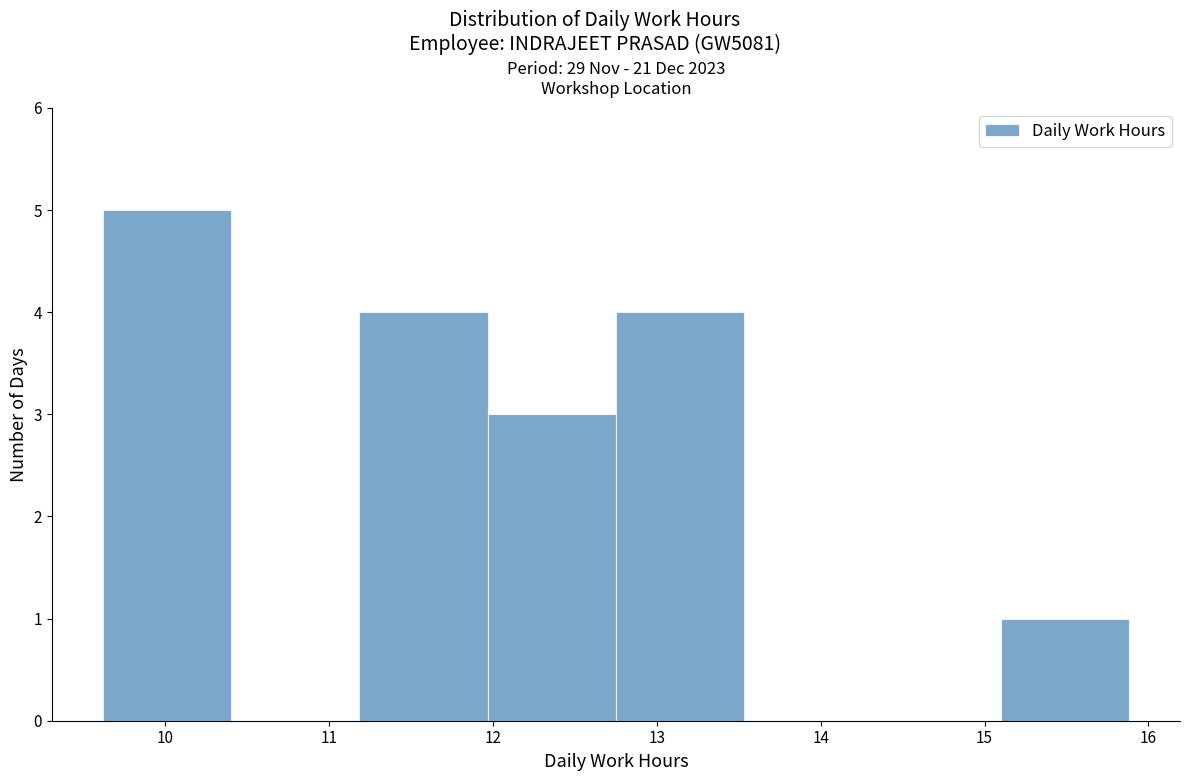

Which range on the x-axis has the tallest bar?

9.6 to 10.4